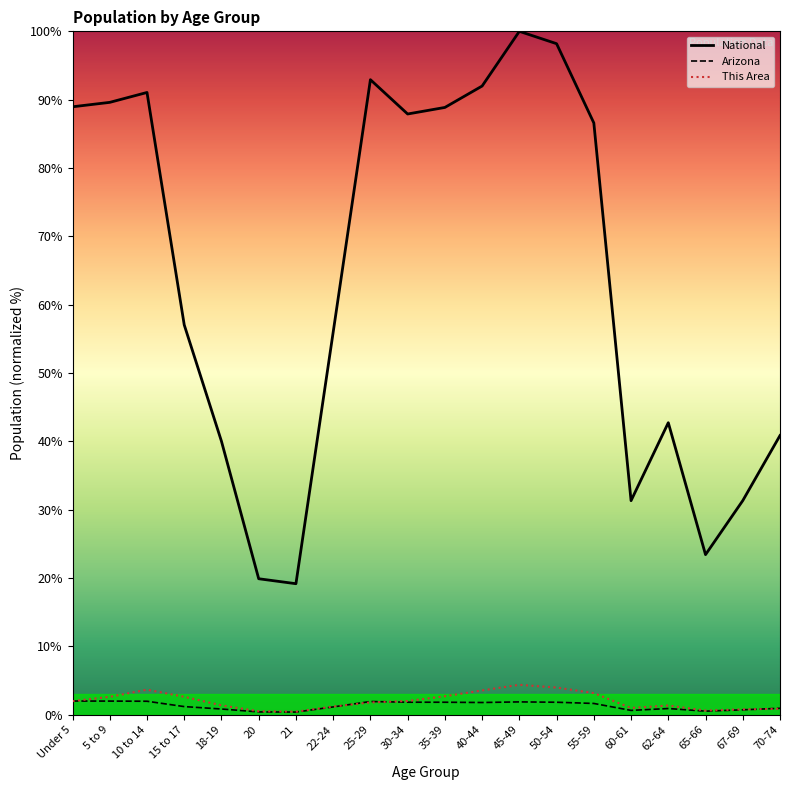

Which series has the largest range (max minus min)?

National